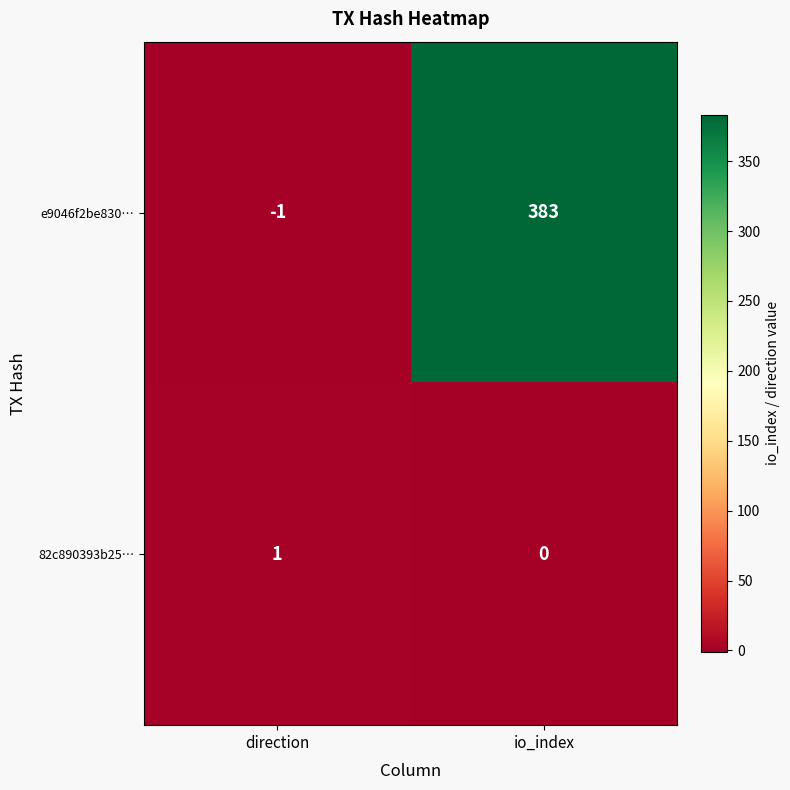

Reading left to right, what are all the values shown in this chart?

e9046f2be830…: -1	383
82c890393b25…: 1	0